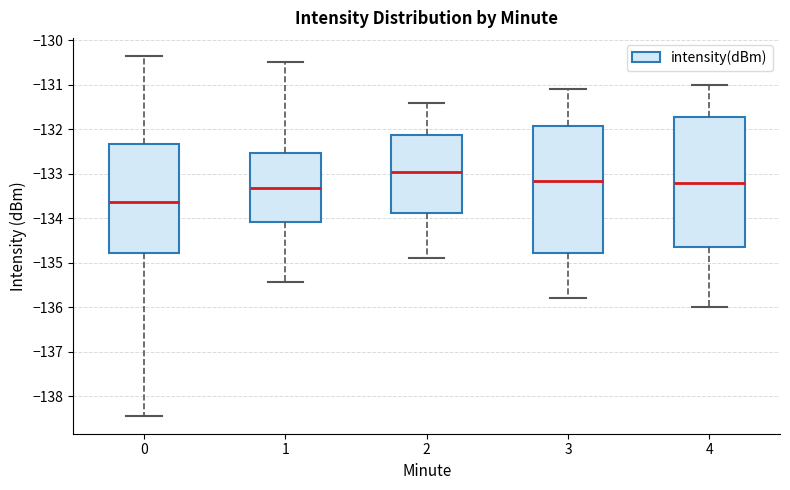

Where is the lower edge of the box at x = 4 on the y-axis? The values are not printed on the chart, so give them approximately, as read against the axis.

-134.6